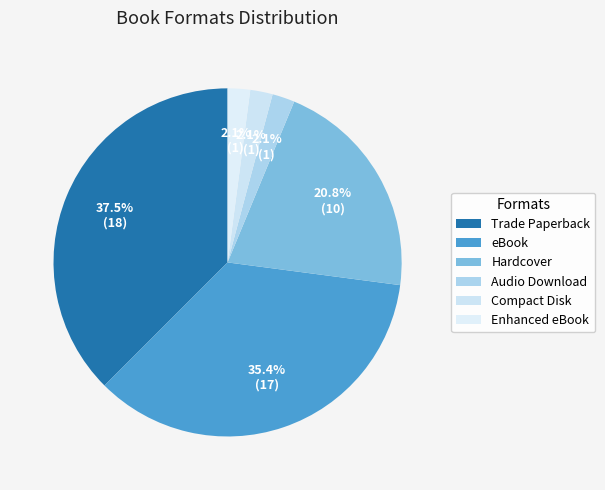

How many slices are in this pie chart?

6